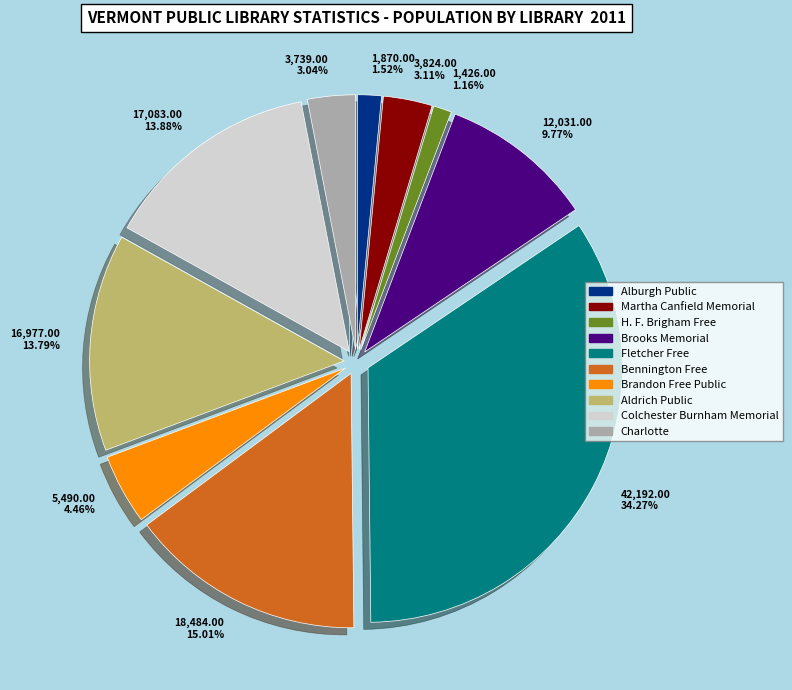

To the nearest percent, what is the average slice percentage?

10%